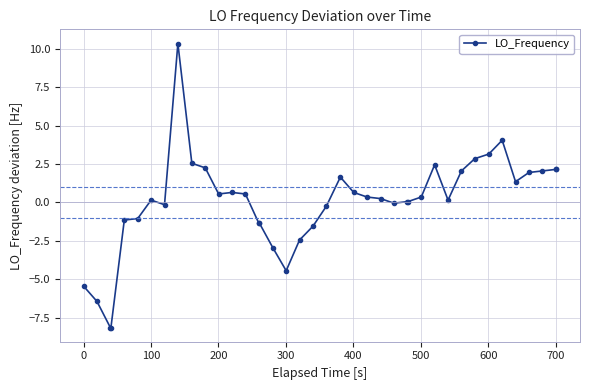

What is the value of the 3rd point from the left?

-8.1